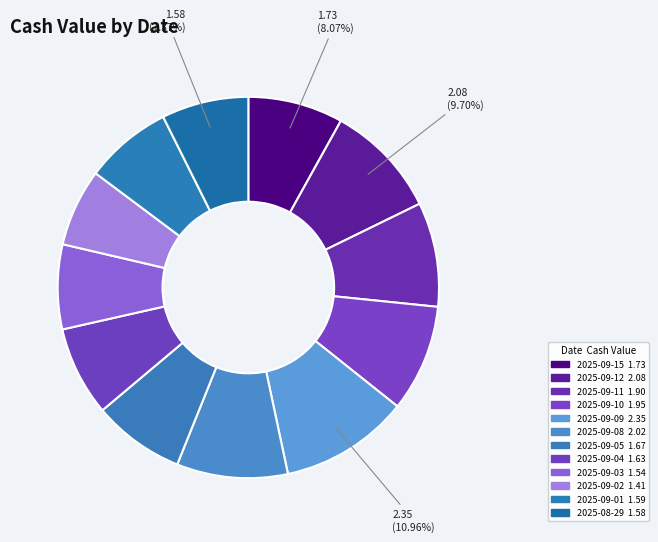

How many segments does this pie chart have?

12